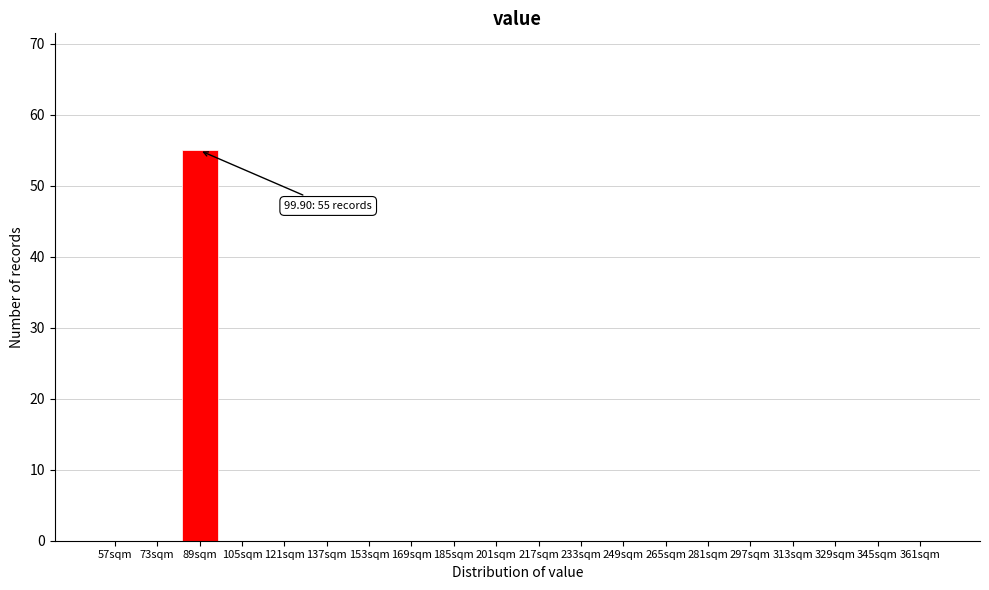

Reading left to right, extract all data points from this chart.

57sqm=0	73sqm=0	89sqm=55	105sqm=0	121sqm=0	137sqm=0	153sqm=0	169sqm=0	185sqm=0	201sqm=0	217sqm=0	233sqm=0	249sqm=0	265sqm=0	281sqm=0	297sqm=0	313sqm=0	329sqm=0	345sqm=0	361sqm=0